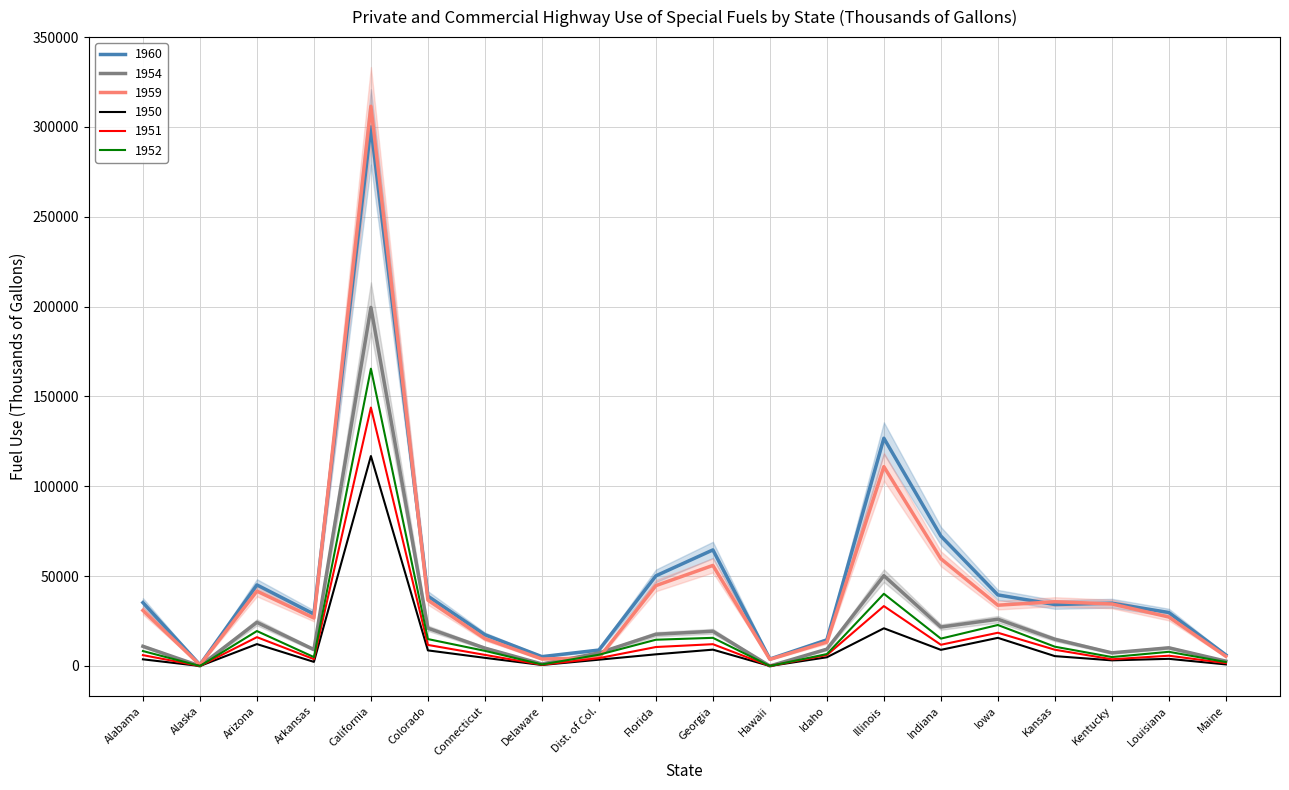

At which label does 1959 first exceed 33826?

Arizona